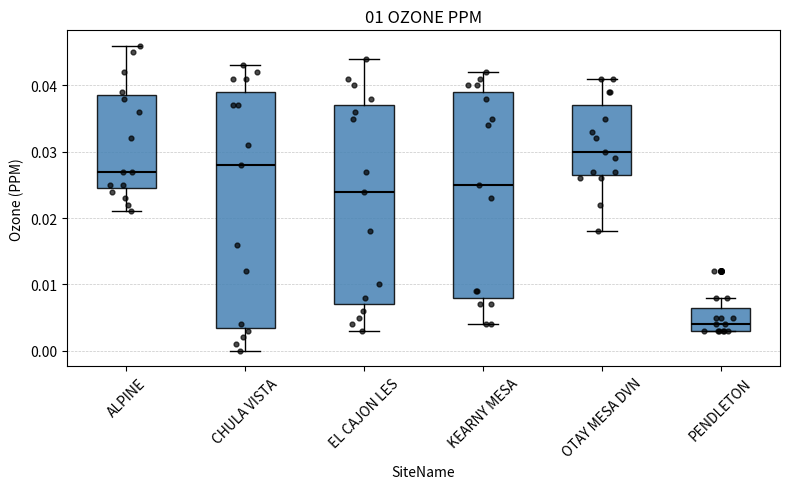

Reading left to right, read every box against the y-axis: the position of its median line, the range the box covers, and the ends of its whiskers. The values are not printed on the chart, so give them approximately, as read against the axis.

ALPINE: median 0.027, box 0.025 to 0.039, whiskers 0.021 to 0.046
CHULA VISTA: median 0.028, box 0.004 to 0.039, whiskers 0.000 to 0.043
EL CAJON LES: median 0.024, box 0.007 to 0.037, whiskers 0.003 to 0.044
KEARNY MESA: median 0.025, box 0.008 to 0.039, whiskers 0.004 to 0.042
OTAY MESA DVN: median 0.030, box 0.027 to 0.037, whiskers 0.018 to 0.041
PENDLETON: median 0.004, box 0.003 to 0.007, whiskers 0.003 to 0.008